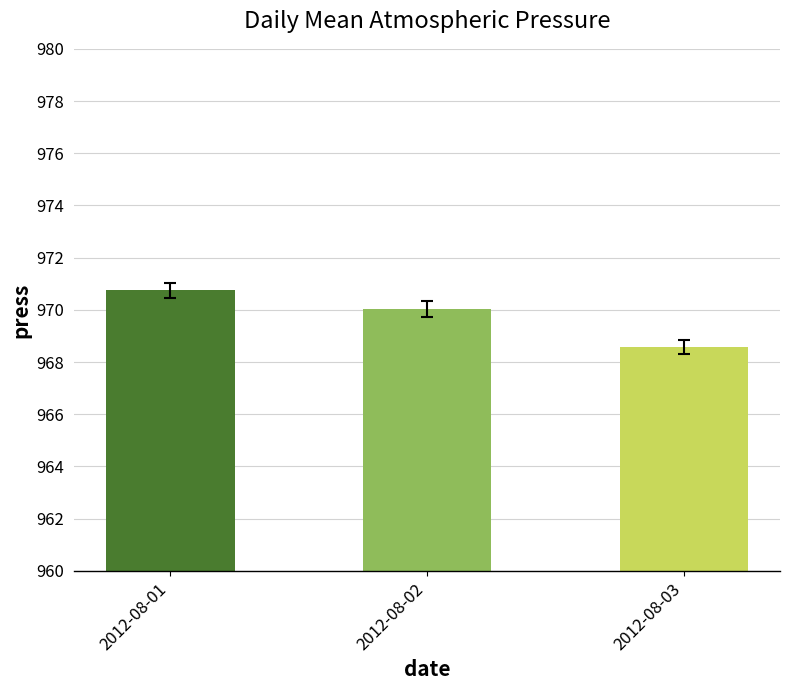

List the labels in order of value, largest first.

2012-08-01, 2012-08-02, 2012-08-03